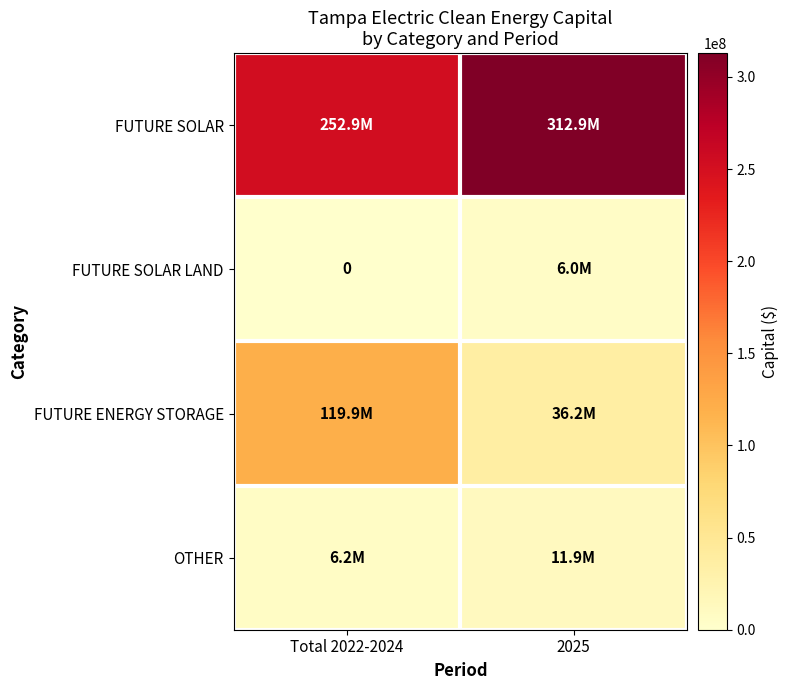

What is the average value of the FUTURE SOLAR series?

282892261.2